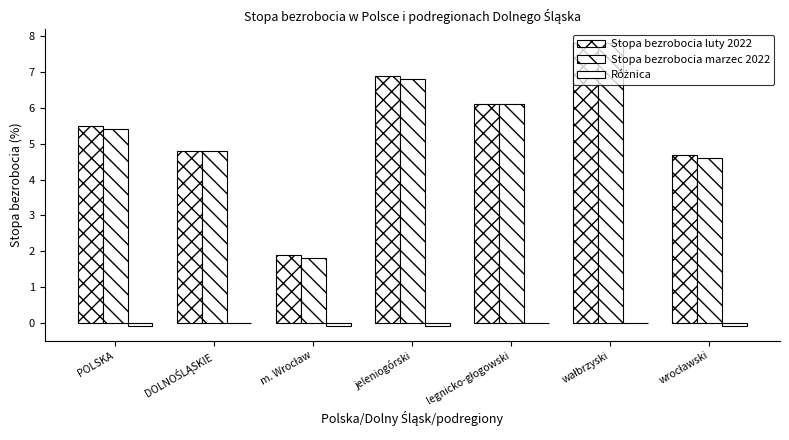

What is the sum of all Stopa bezrobocia marzec 2022 values?

37.3